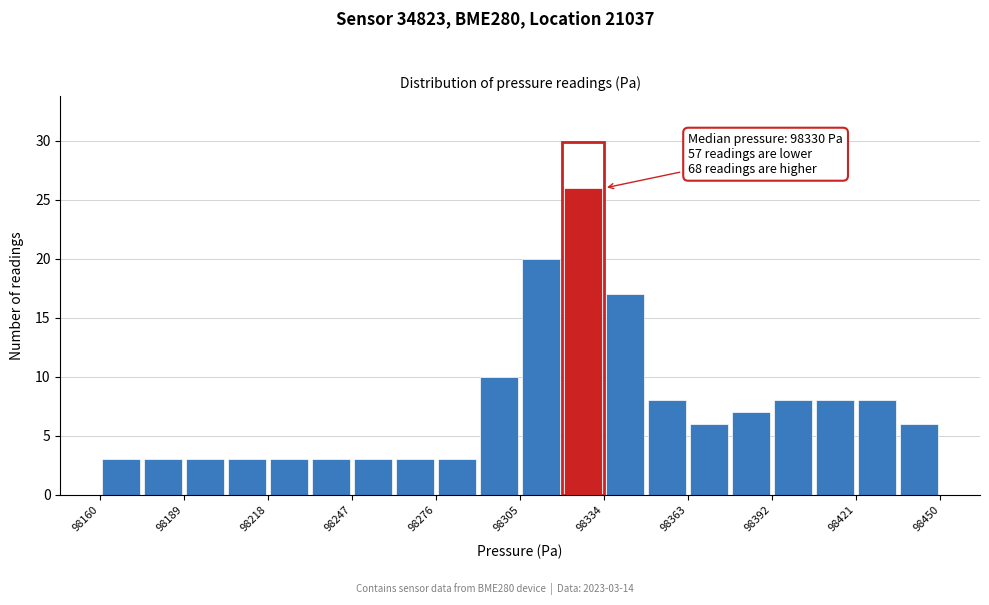

Around what value on the x-axis is the tallest bar? Give the approximate position of its centre, as read against the axis.

98325